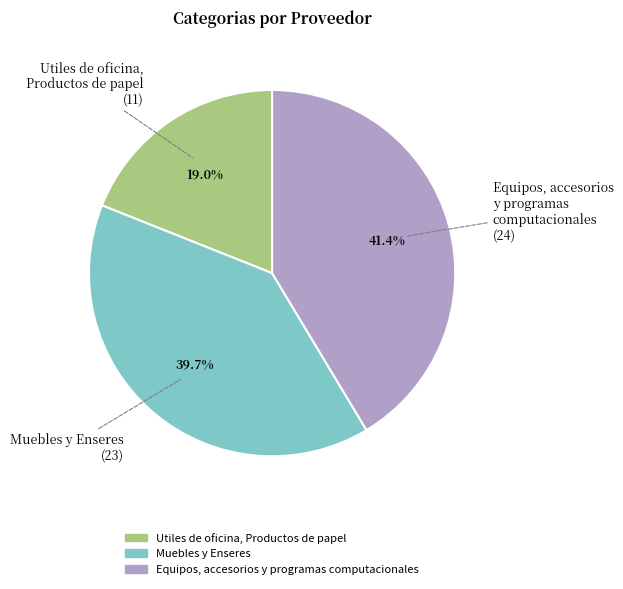

True or false: Muebles y Enseres accounts for 49% of the total.

False